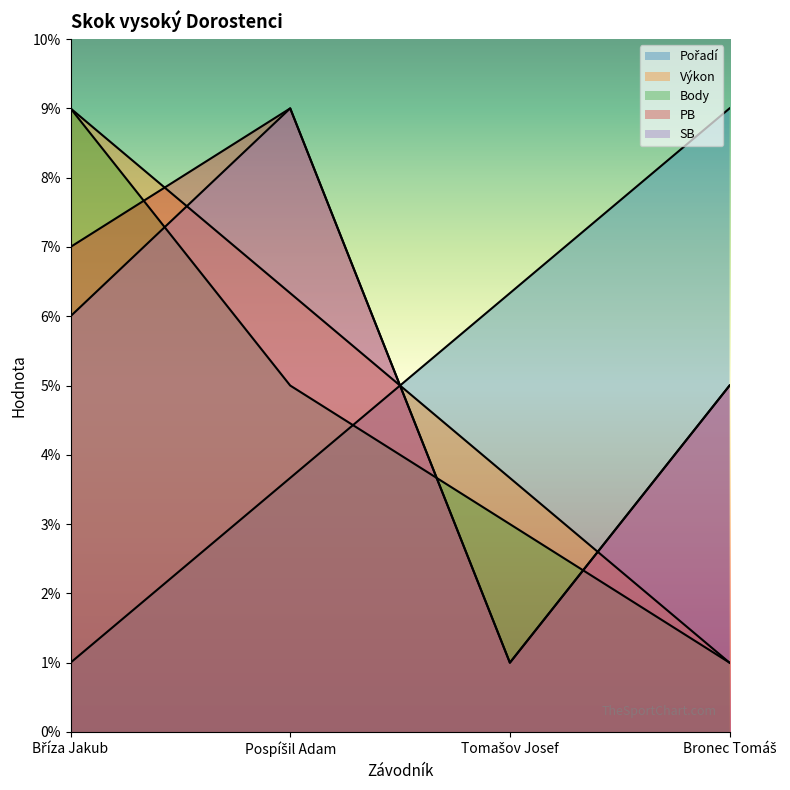

How many distinct data groups are displayed?

5